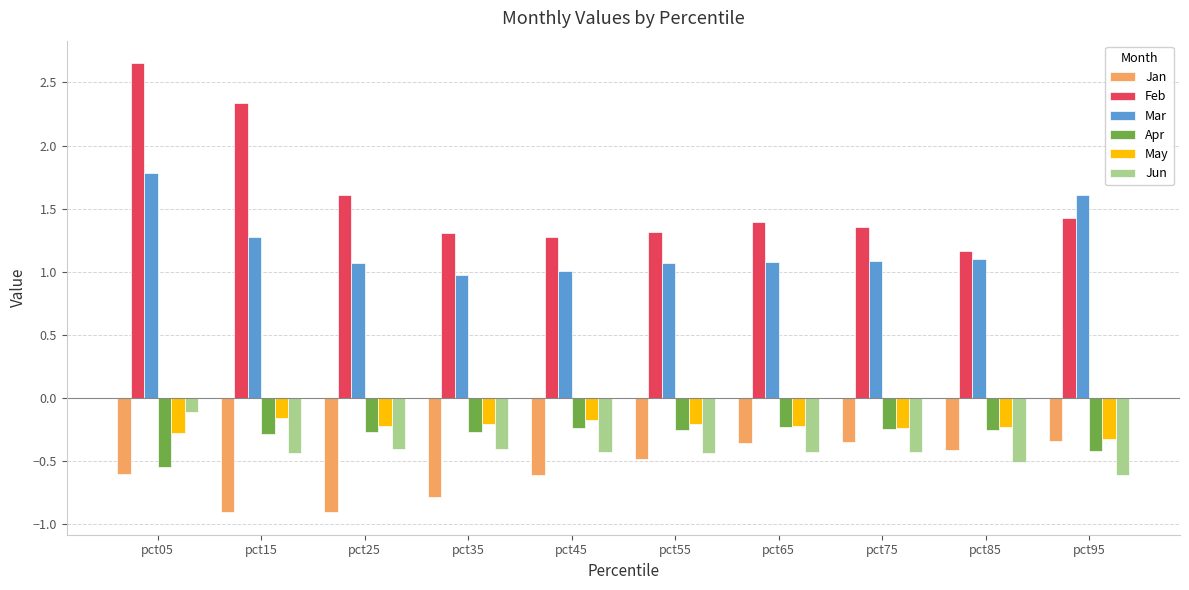

Which category has the highest value in the Feb series?

pct05